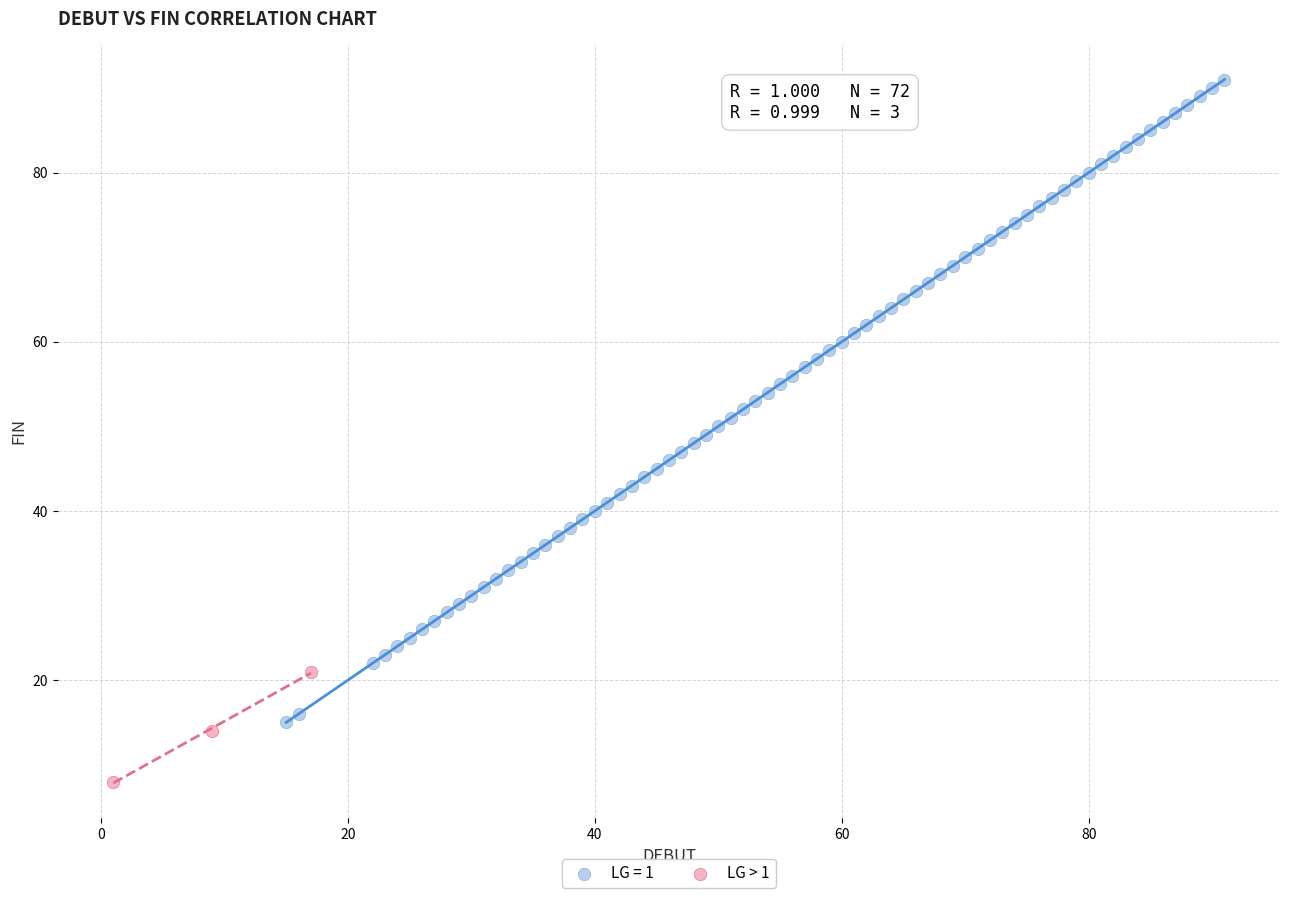

Which series reaches the maximum Y coordinate?

LG = 1